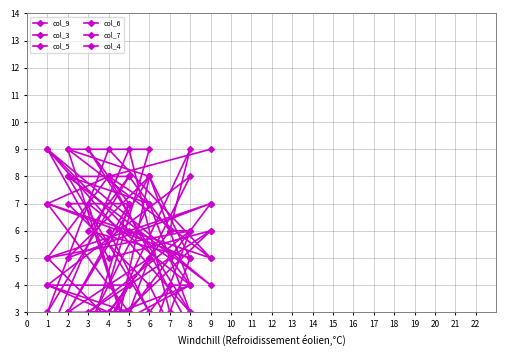

In col_3, how many points are lower than both neighbors (excluding endpoints)?

3